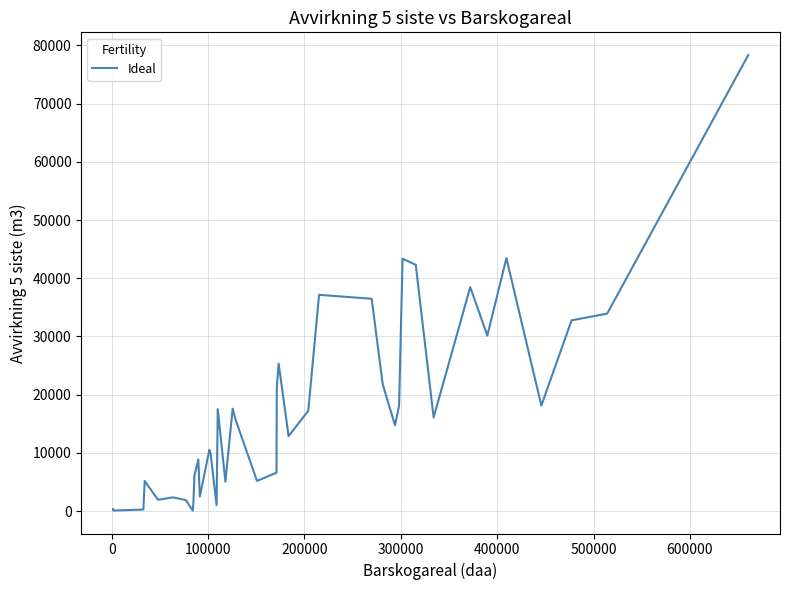

What is the greatest value displayed?

78331.2